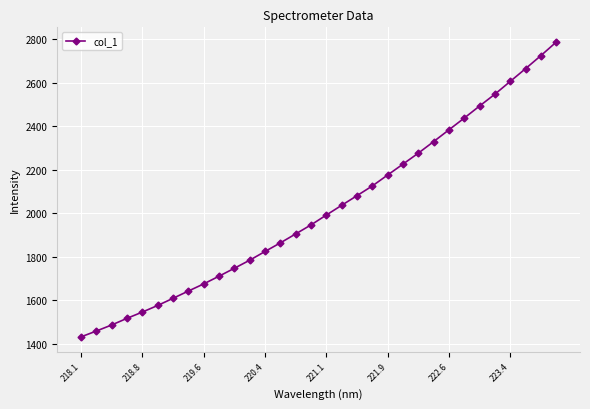

What is the value of the 32nd point from the left?

2786.0